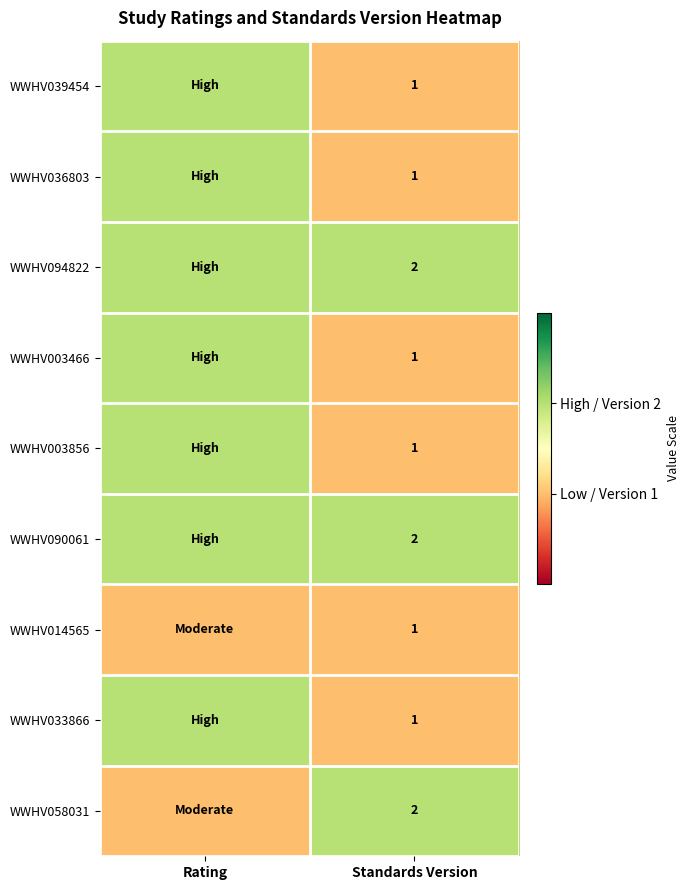

What is the total value across all series at Standards Version?

12